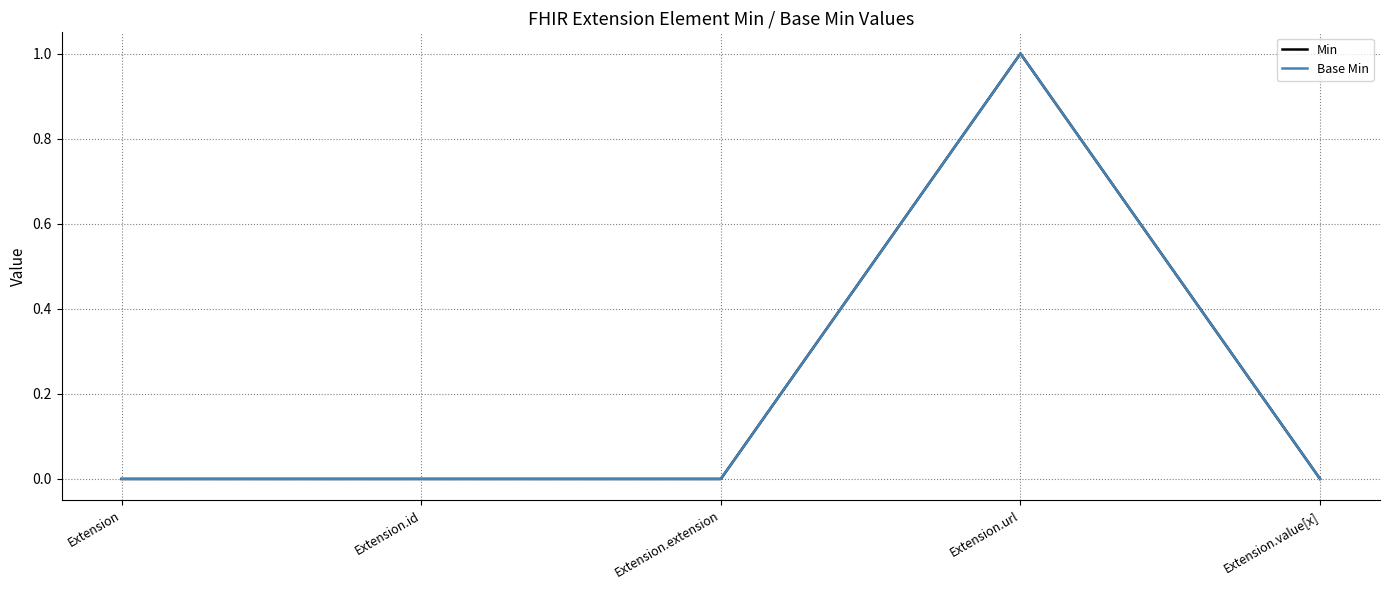

Is it true that Base Min equals 1 at Extension.url?

True